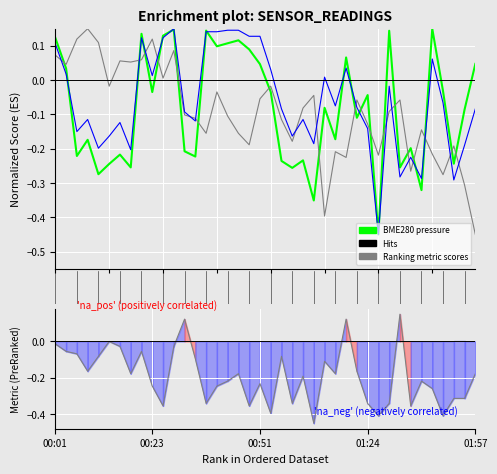

Is it true that BME280_temperature equals 0.0 at 25?

False